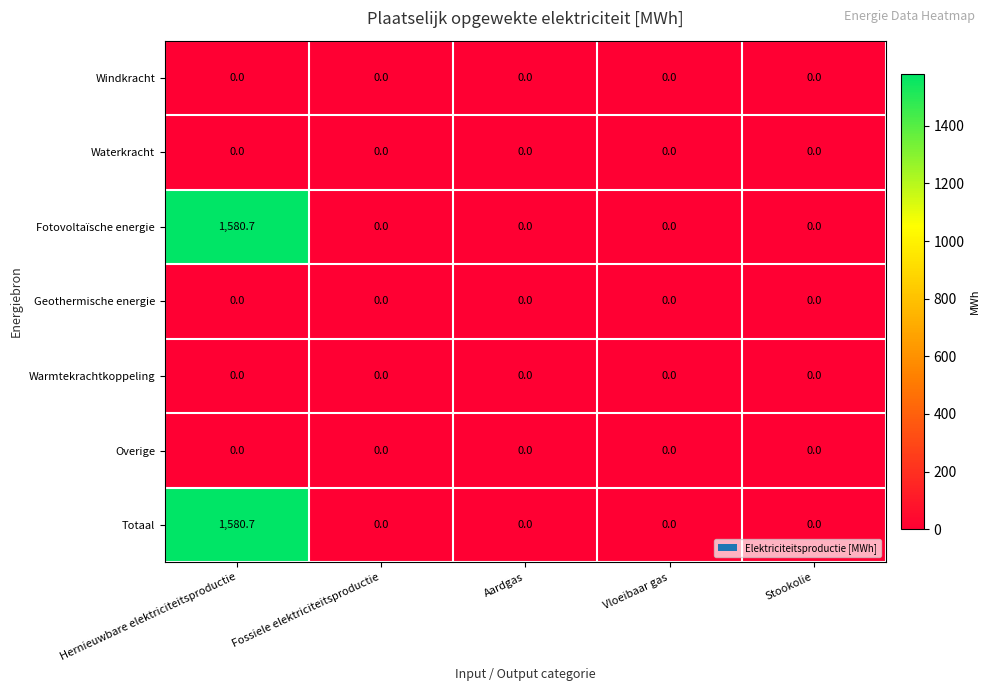

At which category is the sum across all series the highest?

Hernieuwbare elektriciteitsproductie